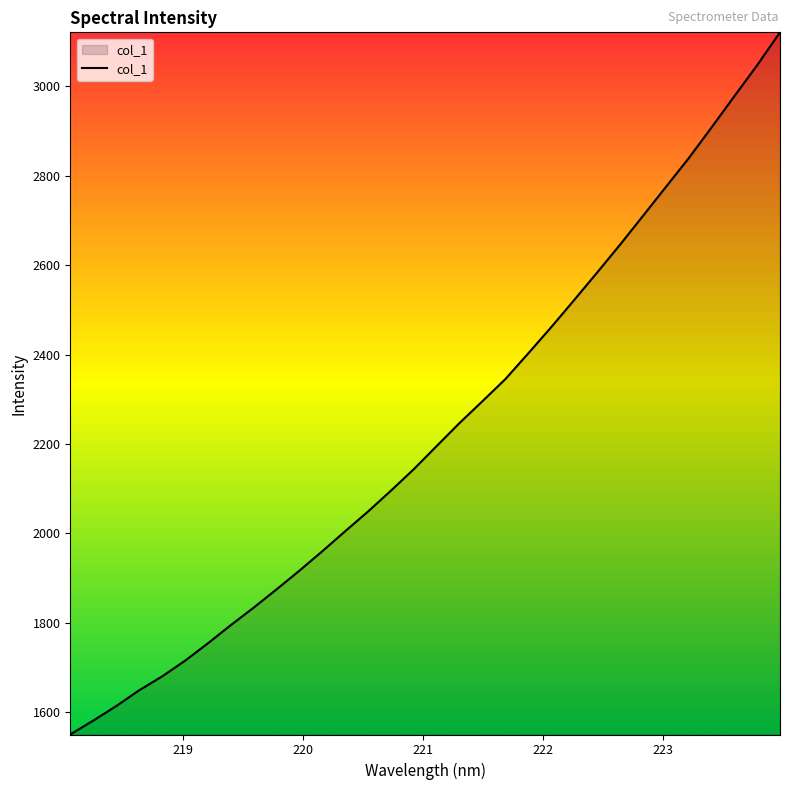

What is the difference between the maximum and minimum values?

1570.5